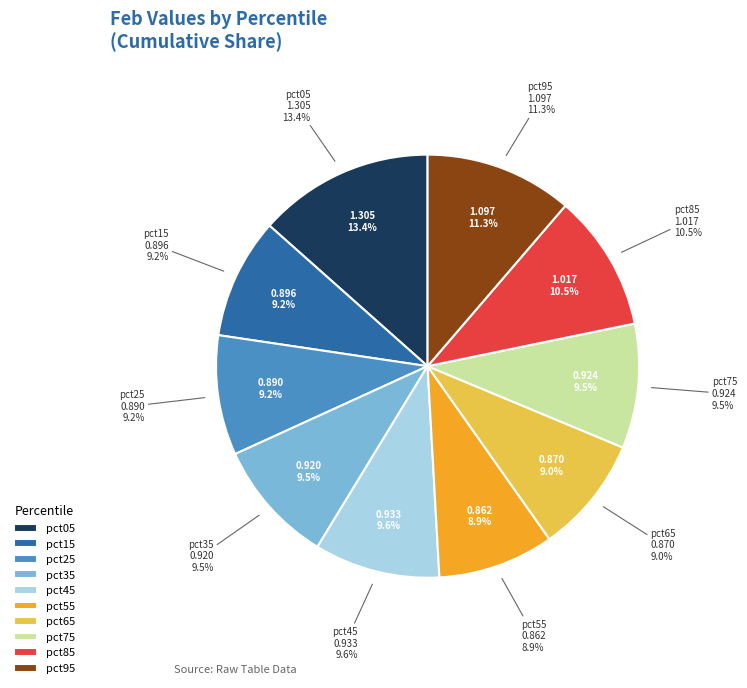

How many segments does this pie chart have?

10